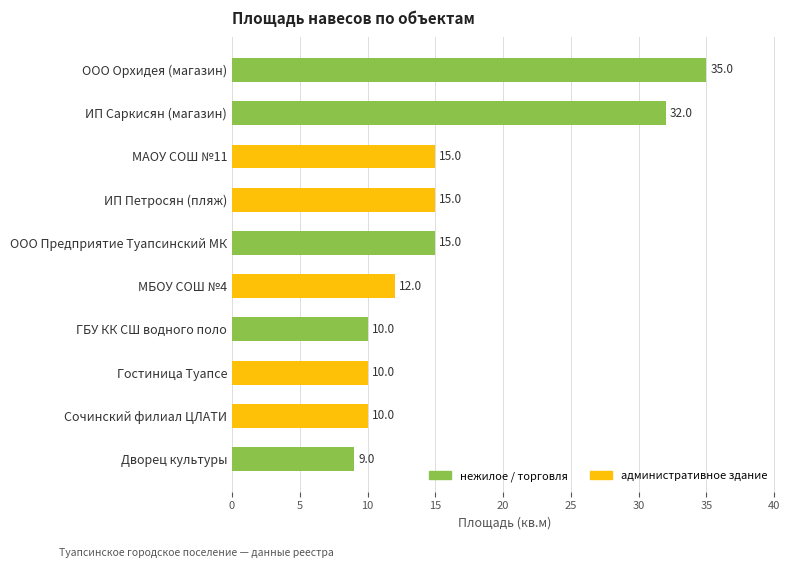

Reading bottom to top, extract all data points from this chart.

9	10	10	10	12	15	15	15	32	35